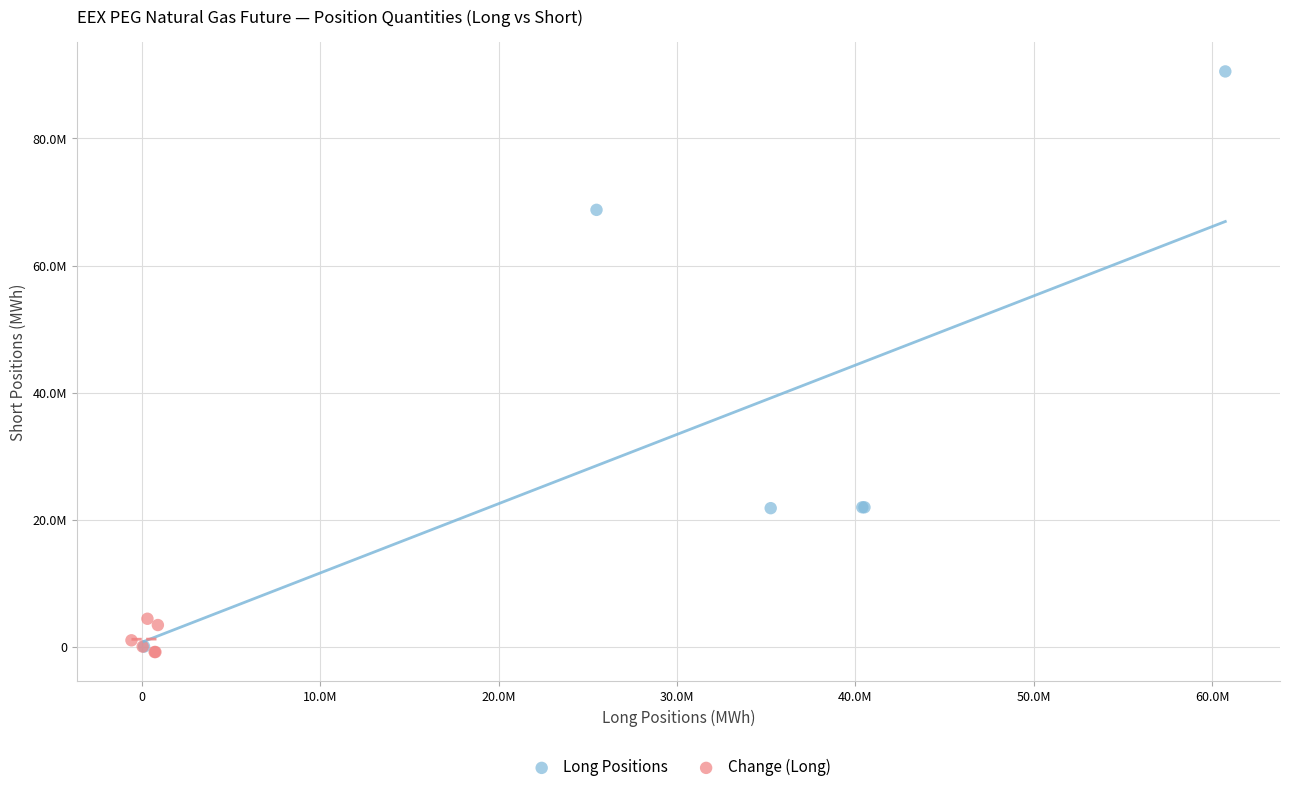

Which series has the largest Y range (max minus min)?

Long Positions